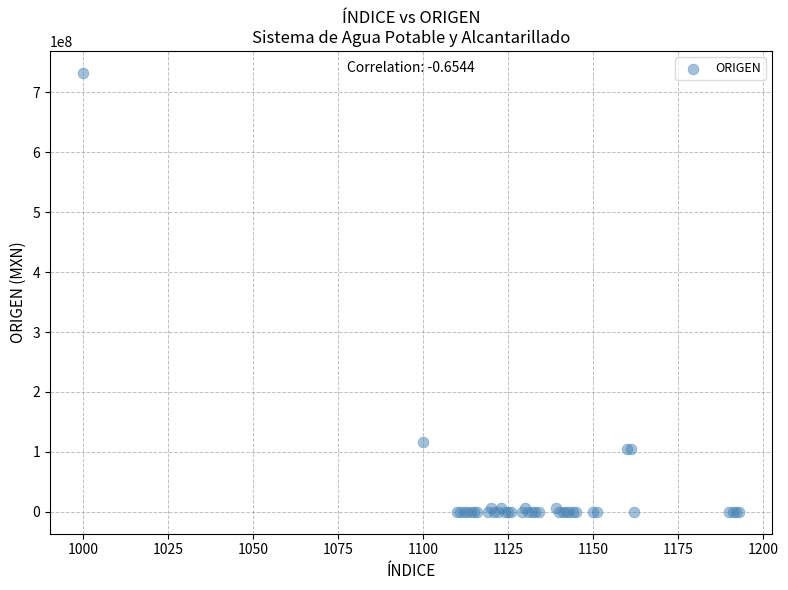

What Y value in the scatter plot is closest to 366236384?

116831386.9